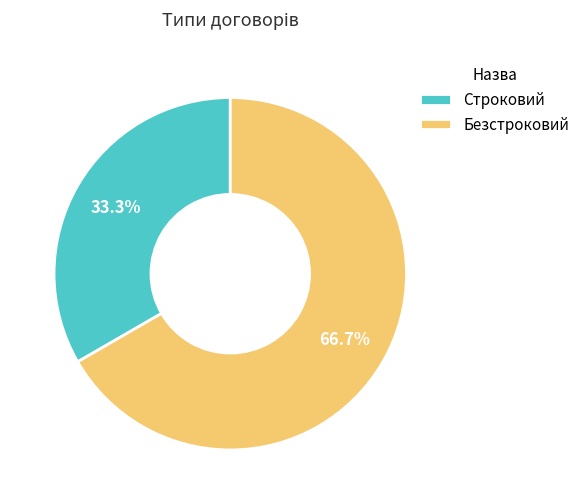

Is it true that Безстроковий is 74% of the pie?

False